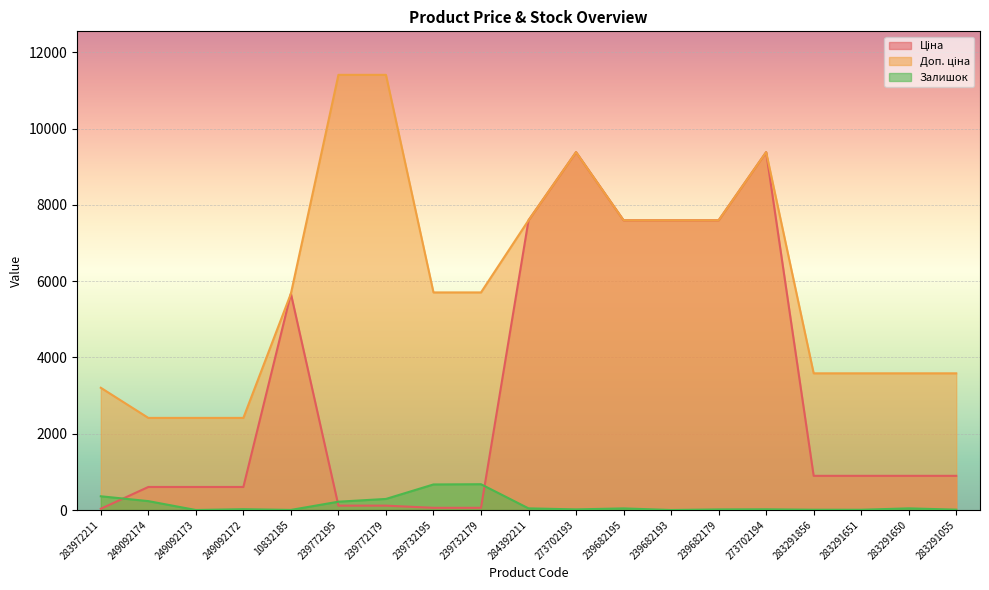

At which category is the sum across all series the highest?

273702194